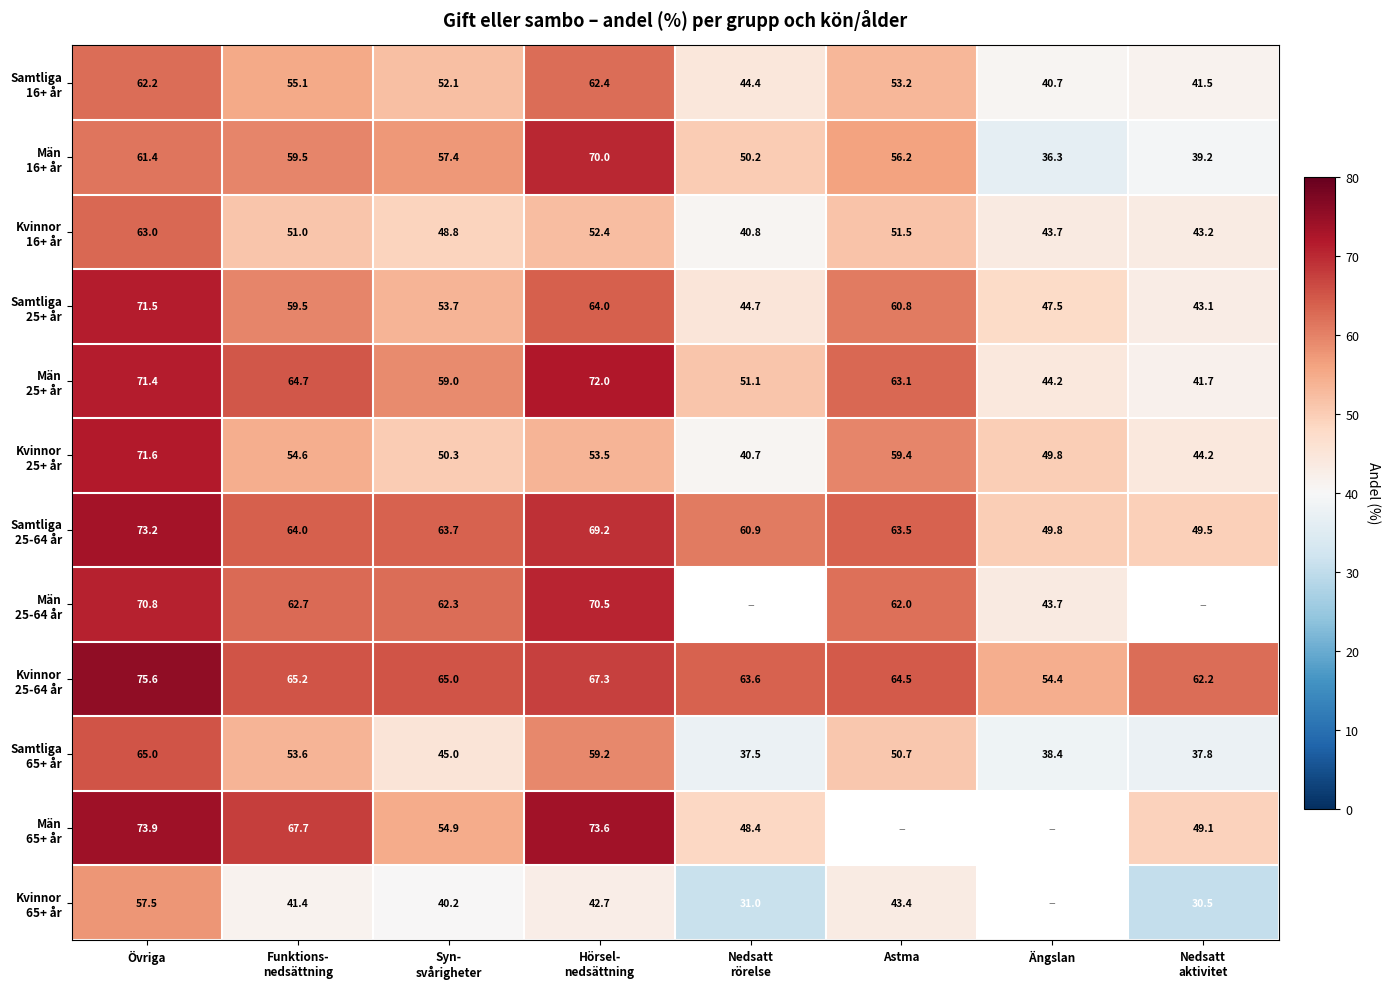

At which label does Kvinnor 25+ år reach its minimum?

Nedsatt rörelse